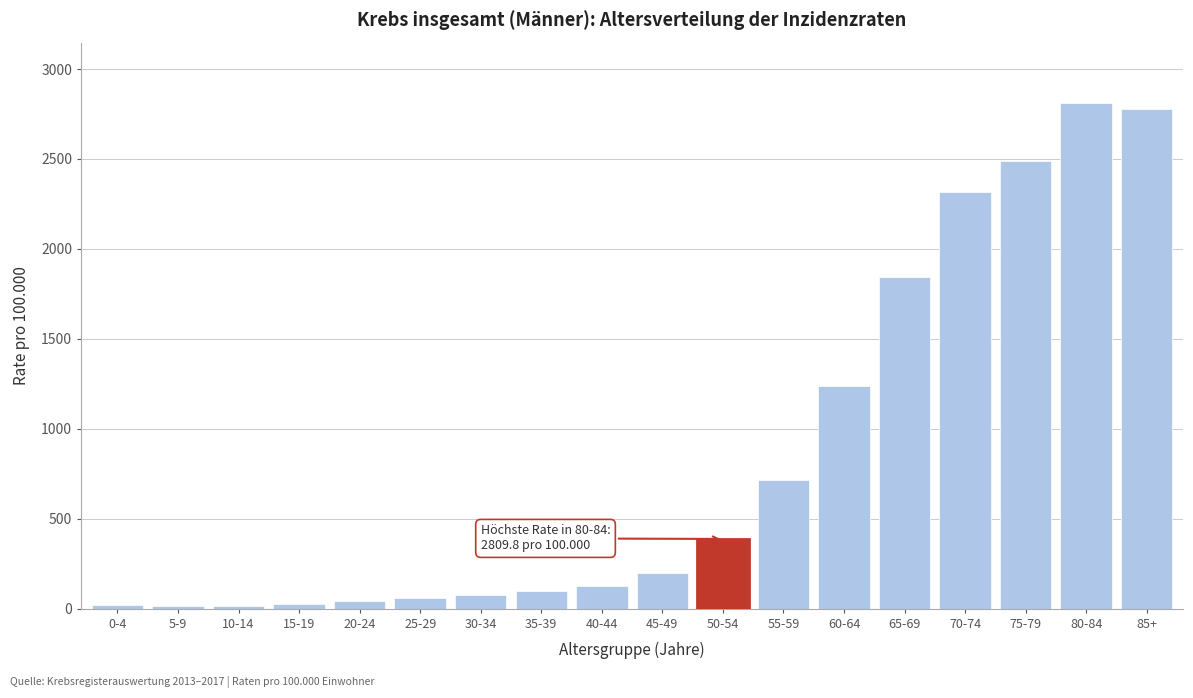

What is the greatest value displayed?

2809.8